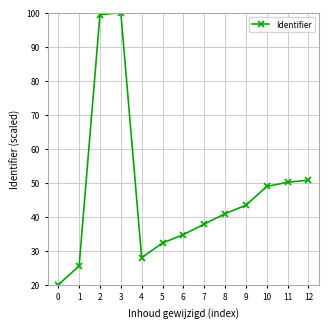

True or false: the data shows 99.4 at 2.

True